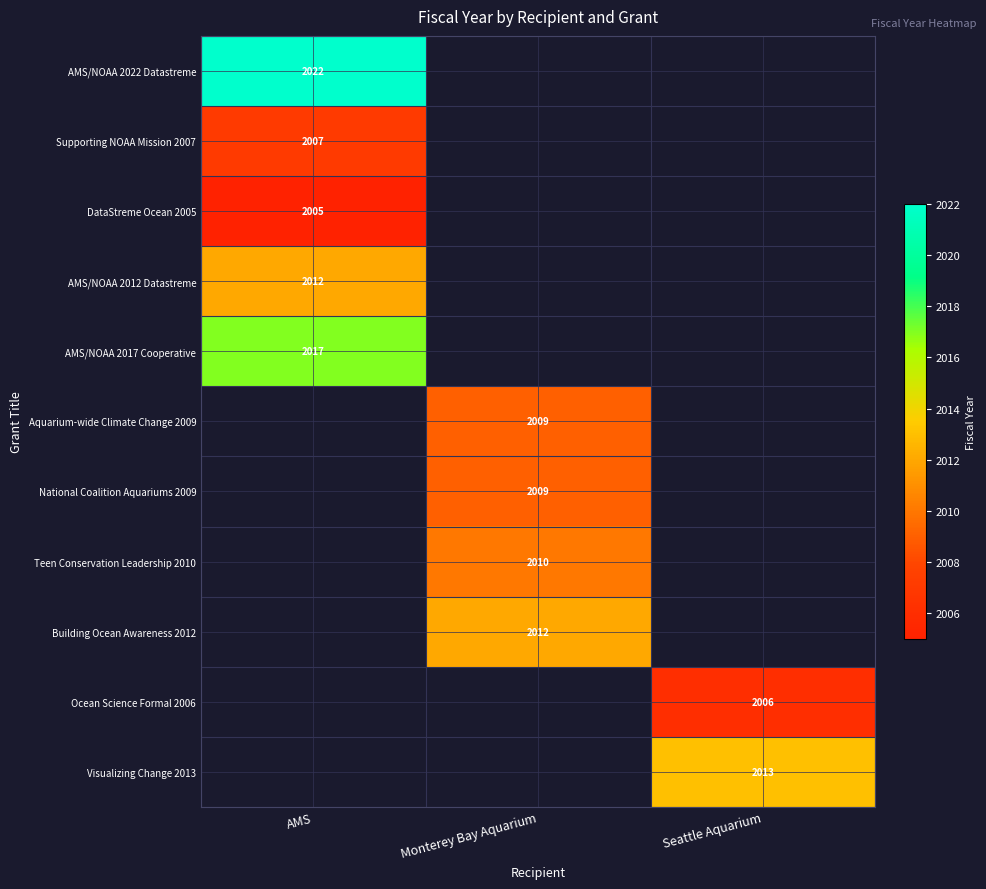

The value of Building Ocean Awareness 2012 at Monterey Bay Aquarium is 3299. True or false?

False